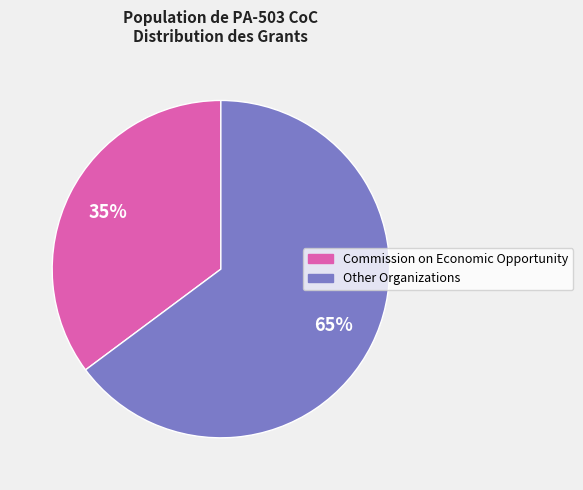

How many slices are in this pie chart?

2